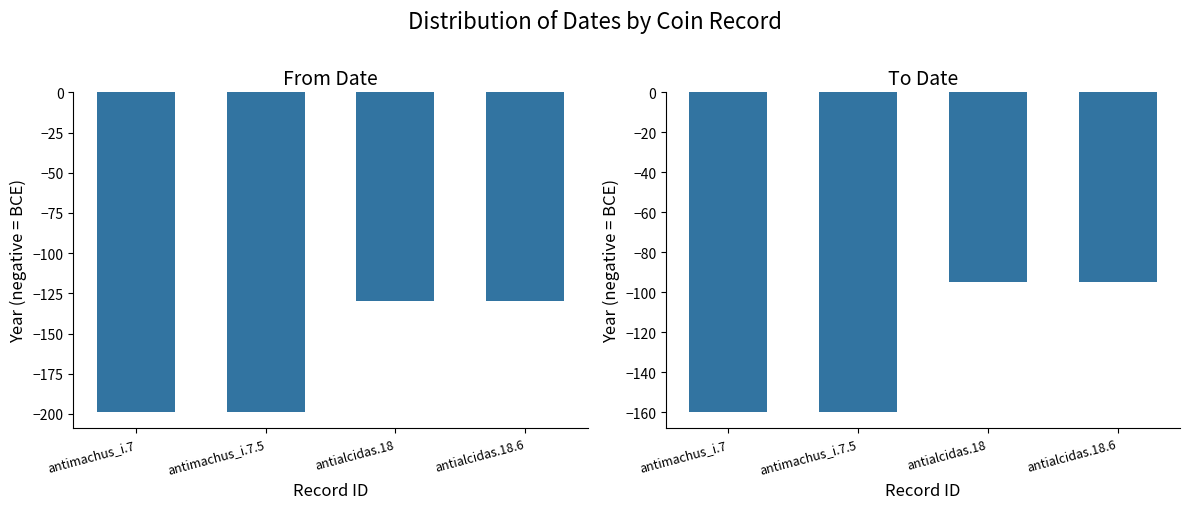

Which series has the largest range (max minus min)?

From Date